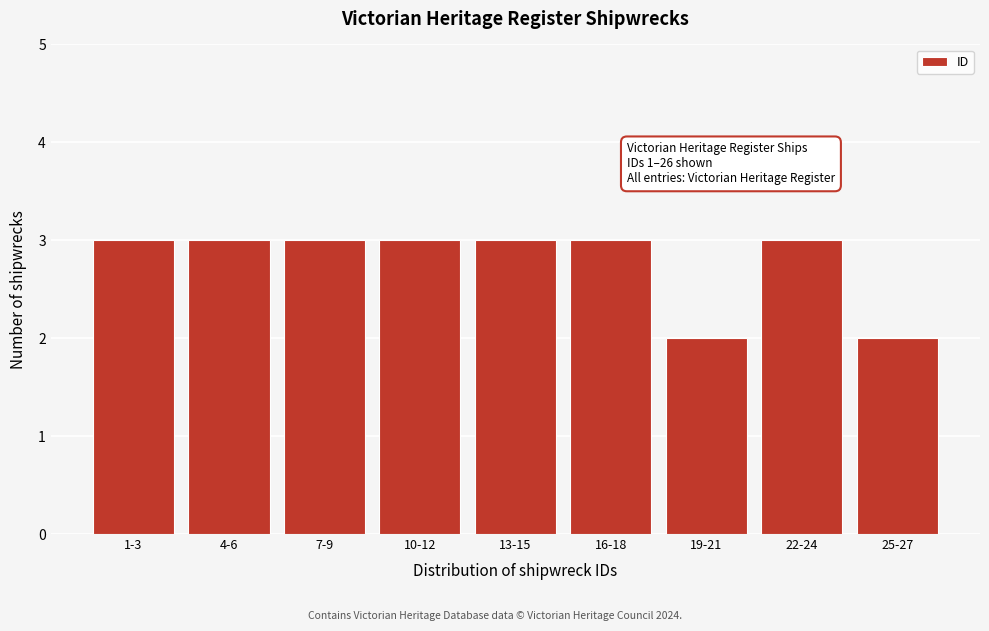

Reading right to left, transcribe all the data shown in this chart.

25-27=2	22-24=3	19-21=2	16-18=3	13-15=3	10-12=3	7-9=3	4-6=3	1-3=3